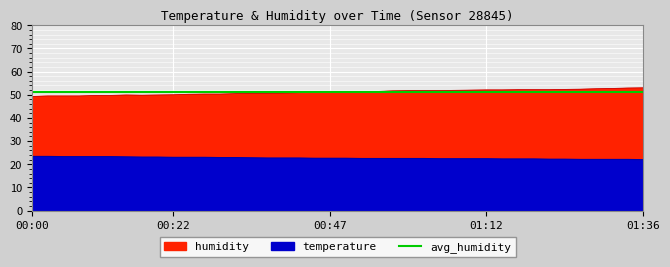

What is the difference between the humidity values at 00:35 and 00:10?

0.9